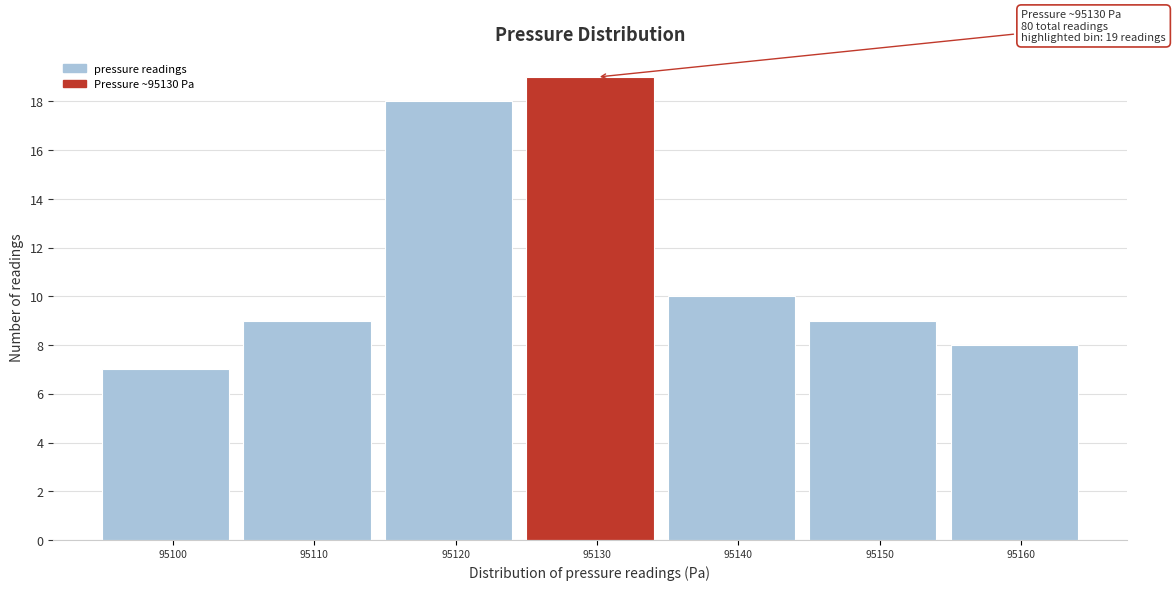

Reading left to right, extract all data points from this chart.

95100=7	95110=9	95120=18	95130=19	95140=10	95150=9	95160=8